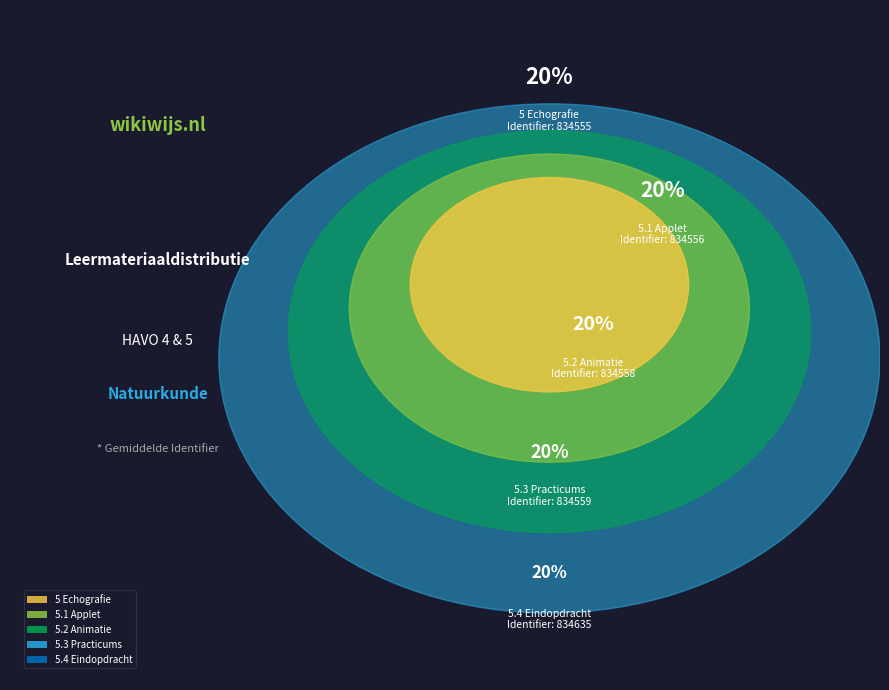

Does 5.3 Practicums represent more than half of the total?

No